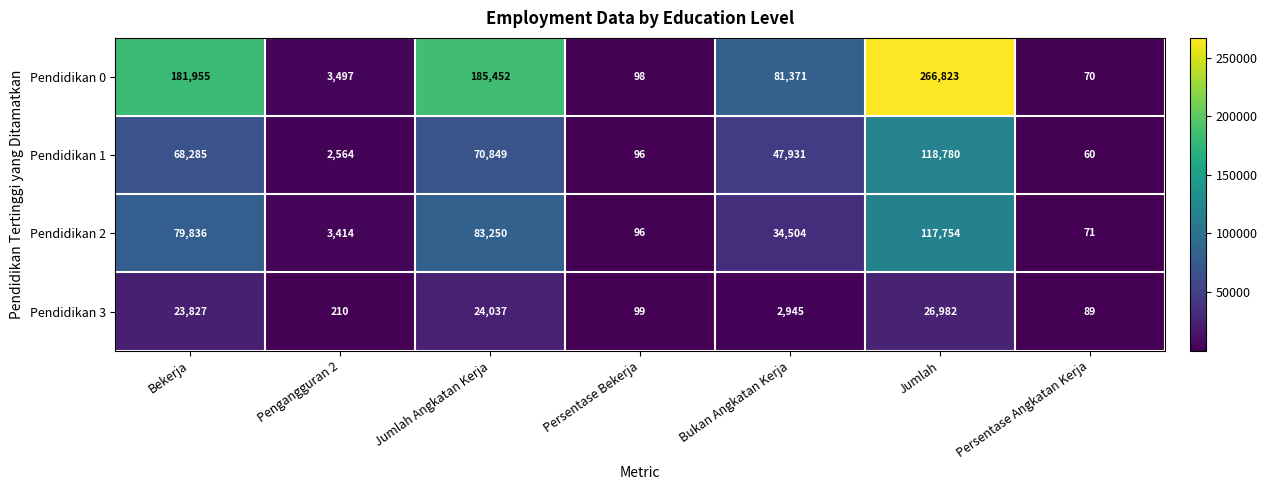

What is the difference between the maximum and minimum values in the Pendidikan 0 series?

266753